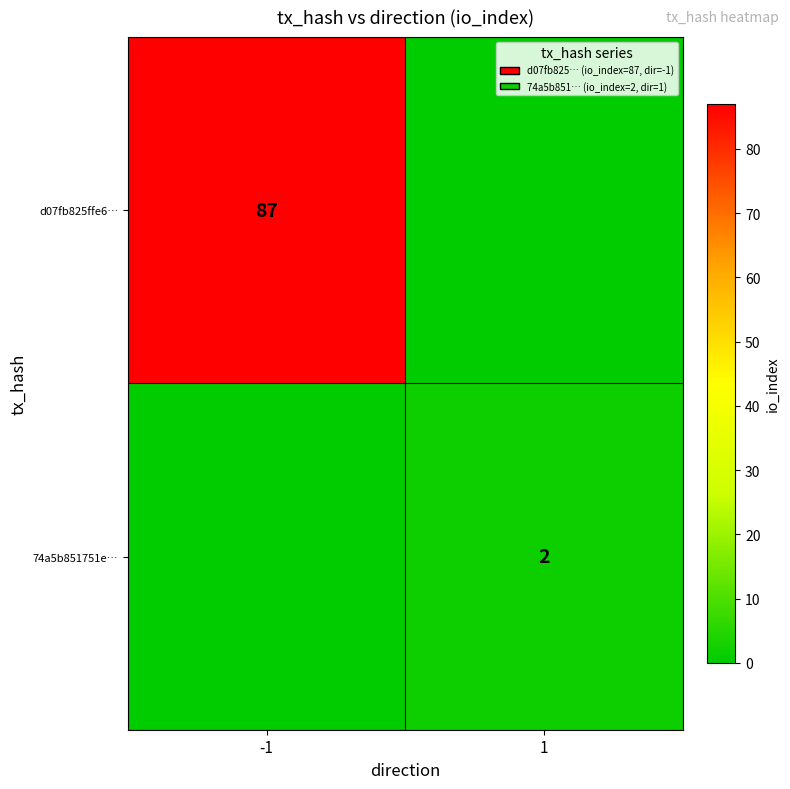

The d07fb825ffe6… series shows 20 at -1. True or false?

False